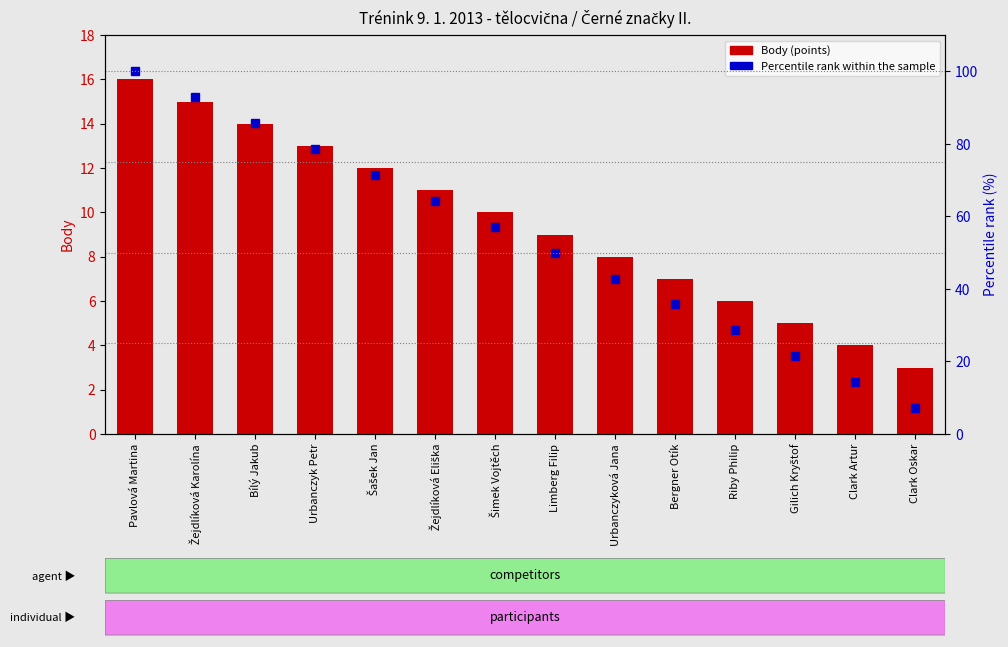

List the labels in order of Body value, largest first.

Pavlová Martina, Žejdlíková Karolína, Bílý Jakub, Urbanczyk Petr, Šašek Jan, Žejdlíková Eliška, Šimek Vojtěch, Limberg Filip, Urbanczyková Jana, Bergner Otík, Riby Philip, Gilich Kryštof, Clark Artur, Clark Oskar